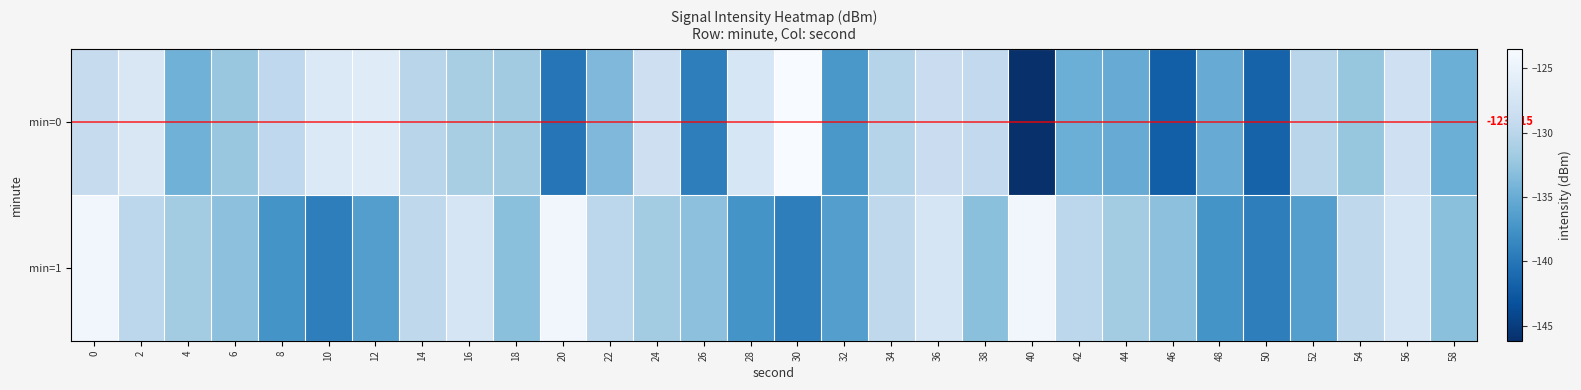

What is the maximum value for min=0?

-123.5